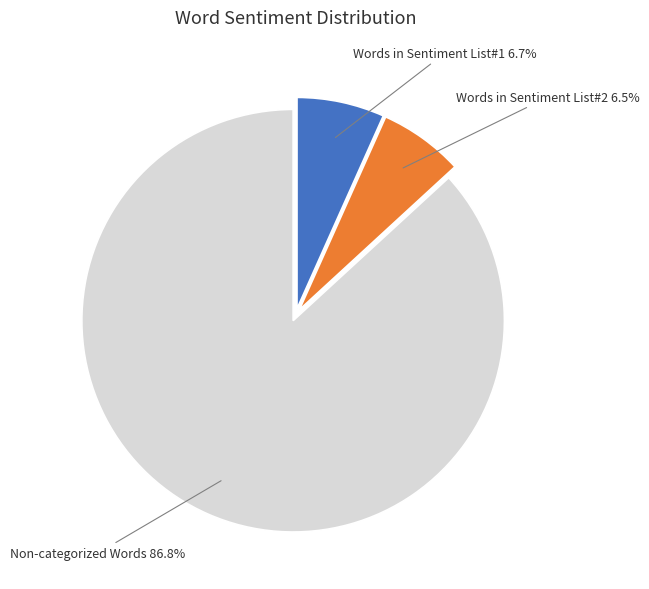

Is there a majority slice in this chart?

Yes